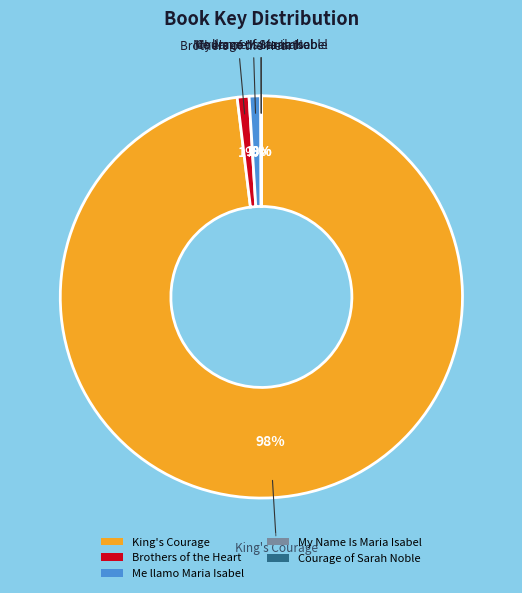

To the nearest percent, what is the difference between the largest and smallest slice percentages?

98%